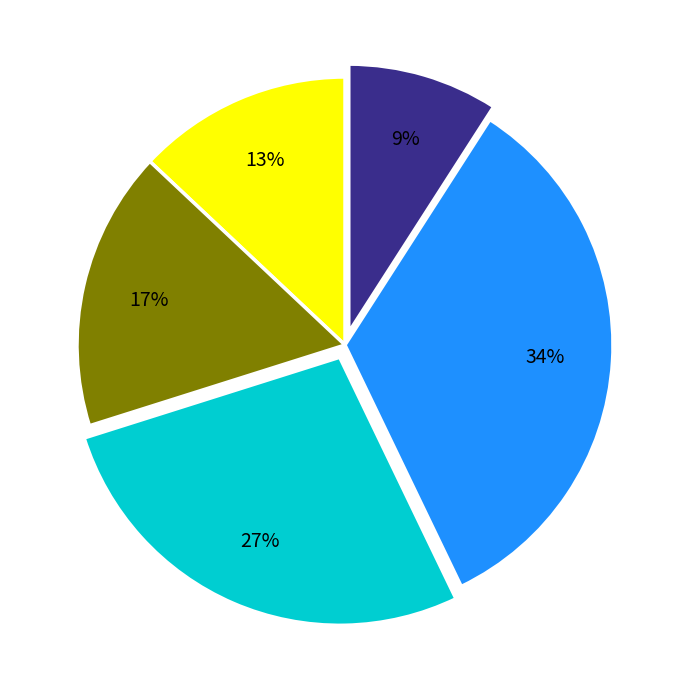

To the nearest percent, what is the difference between the largest and smallest slice percentages?

25%